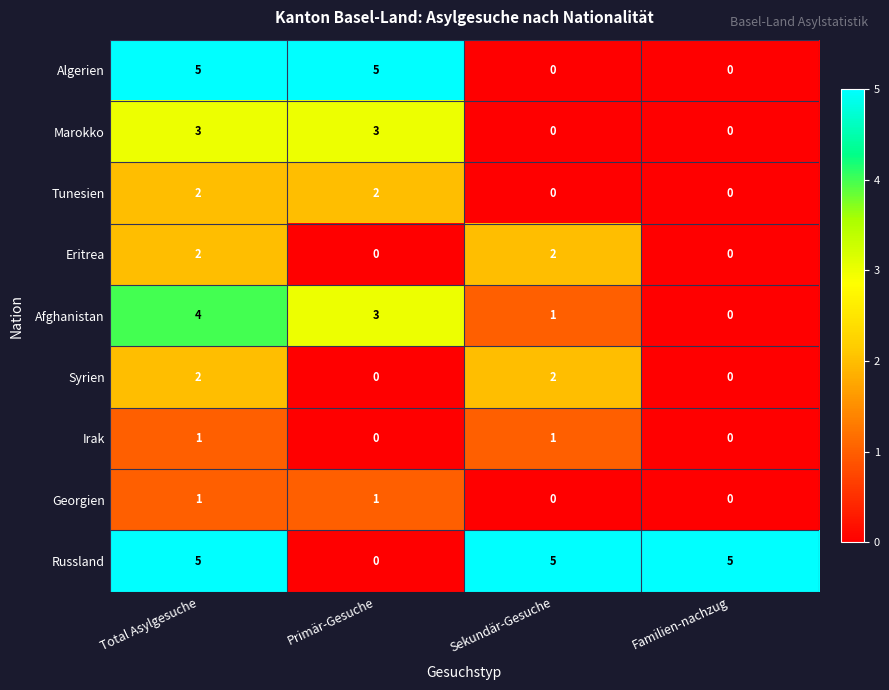

What is the average value of the Russland series?

4